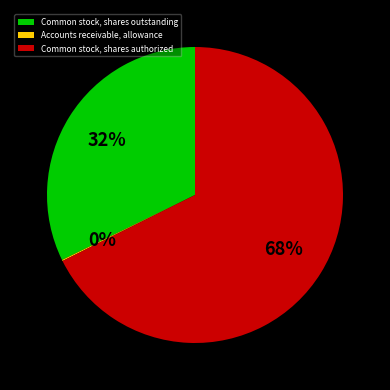

Do Common stock, shares outstanding and Common stock, shares authorized together represent more than half of the pie?

Yes